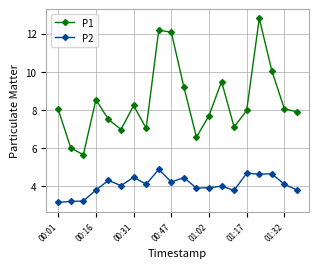

List the series in order of their peak value, highest first.

P1, P2